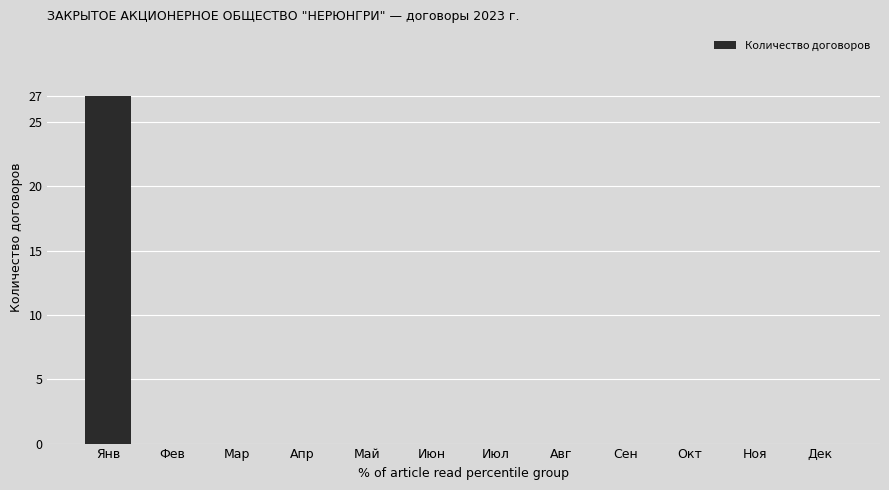

Reading right to left, extract all data points from this chart.

0	0	0	0	0	0	0	0	0	0	0	27